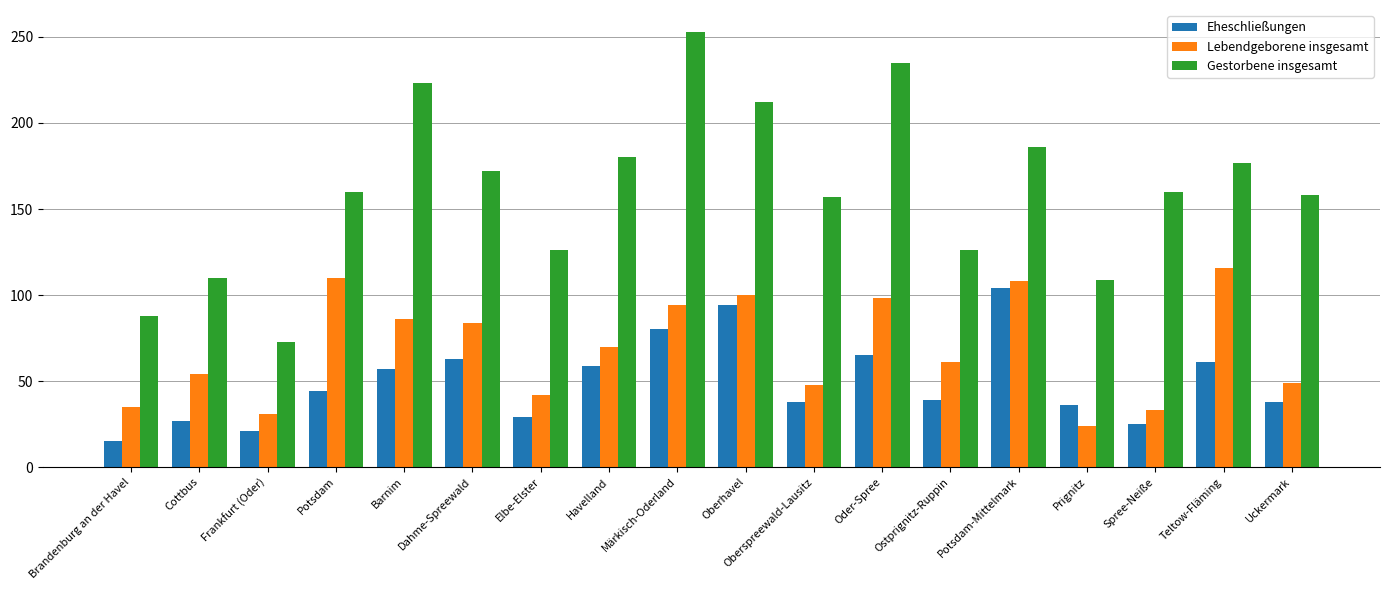

Which series has the largest range (max minus min)?

Gestorbene insgesamt